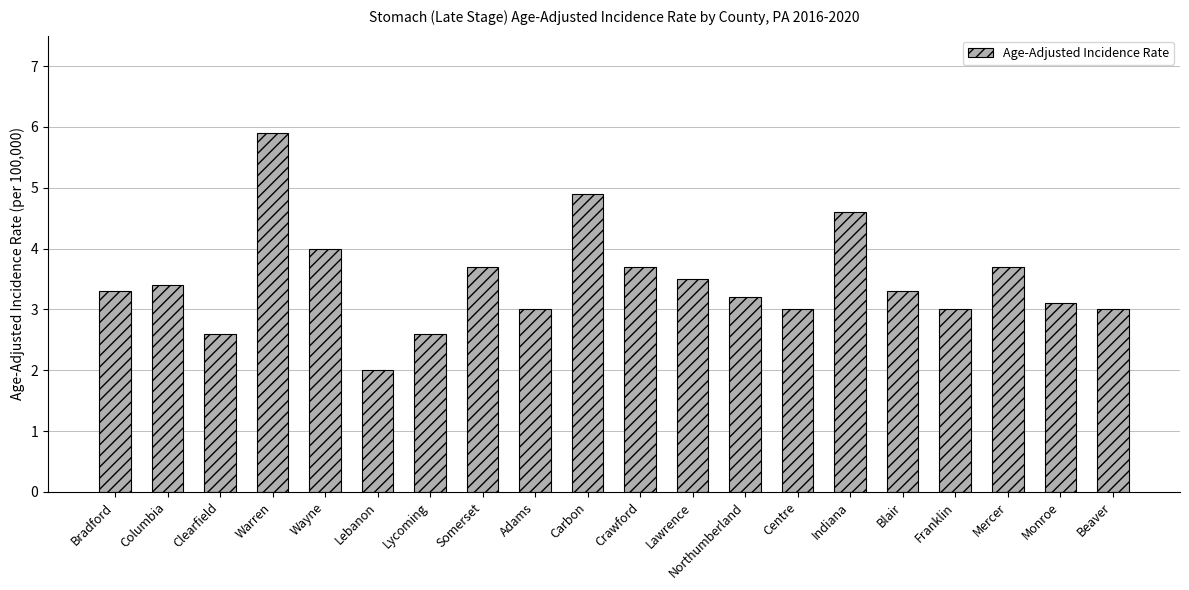

What is the label of the 9th bar from the left?

Adams